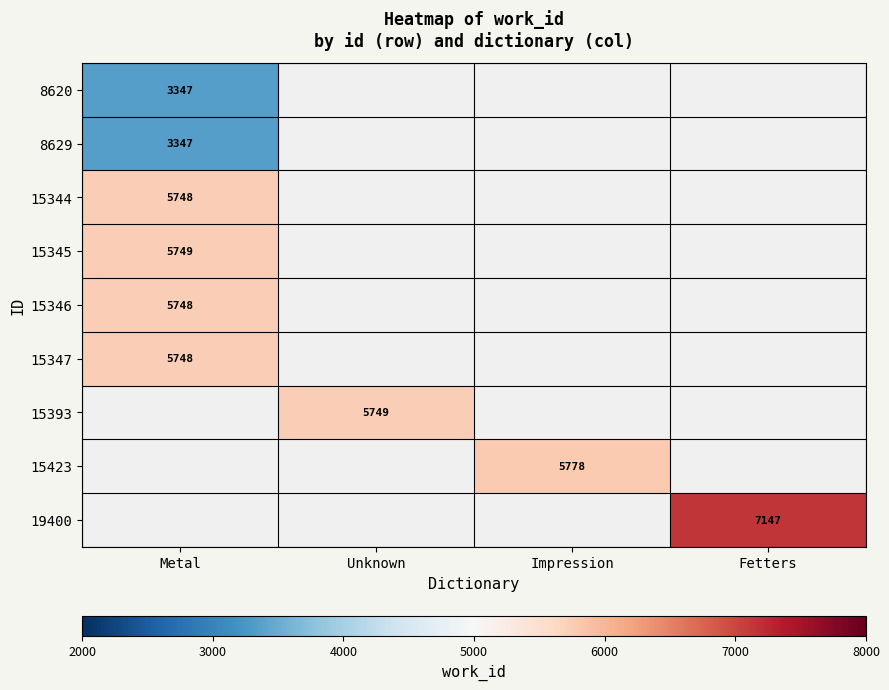

True or false: 8629 has a value of 3347 at Metal.

True